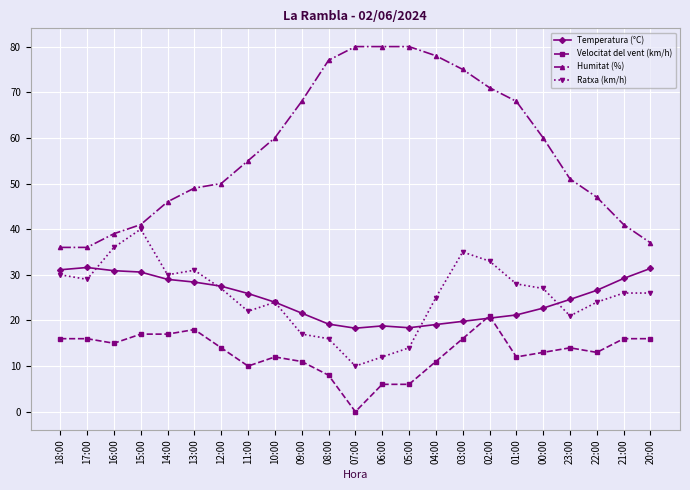

What is the average value of the Humitat (%) series?

57.6